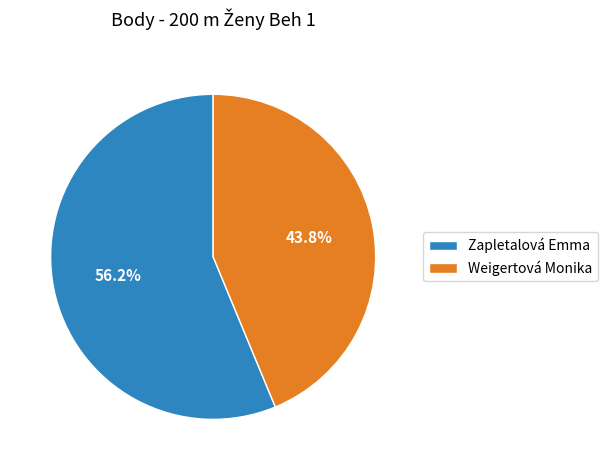

True or false: Weigertová Monika accounts for 50% of the total.

False